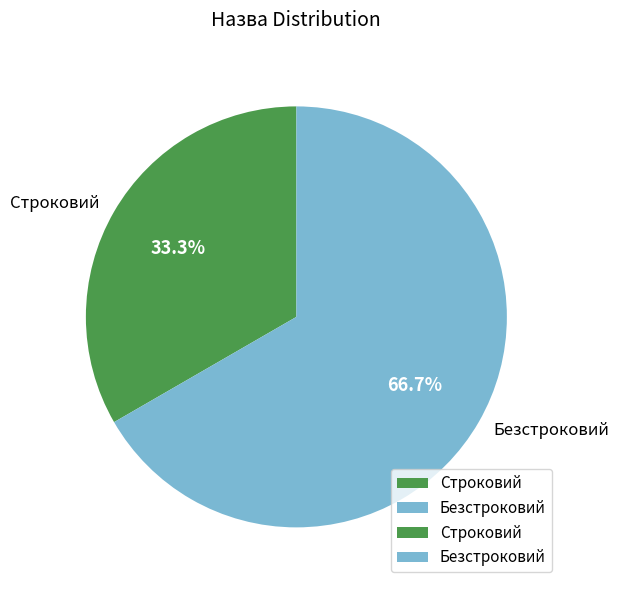

What is the majority slice?

Безстроковий